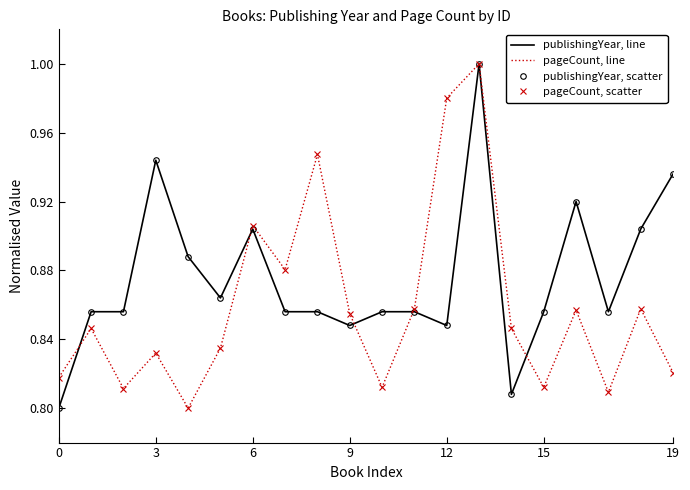

What is the sum of all publishingYear, scatter values?

17.5